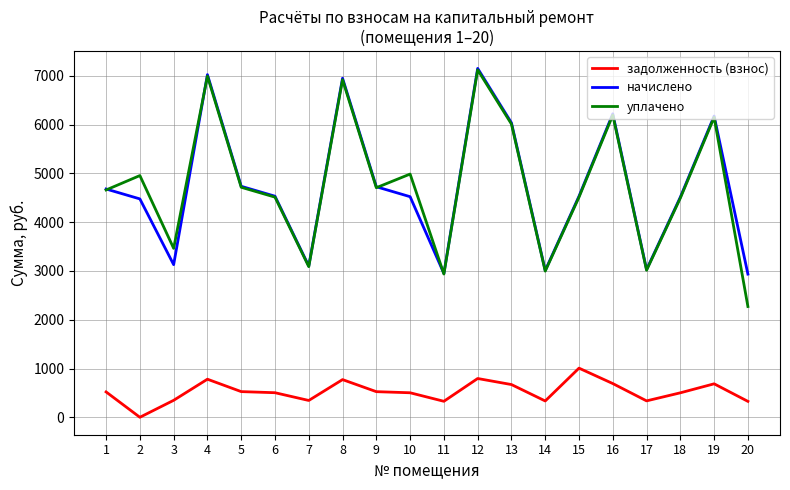

What is the difference between the maximum and minimum values in the задолженность (взнос) series?

1007.5